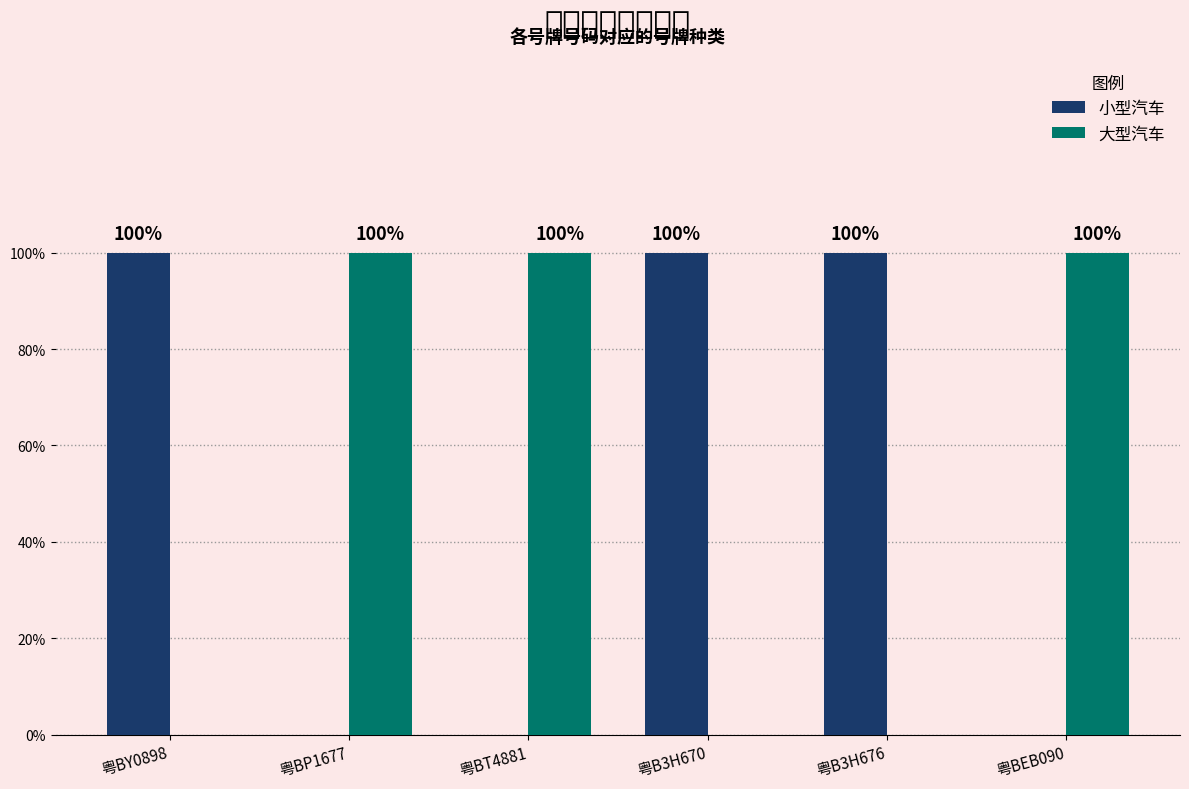

Rank the series by their maximum value, from highest to lowest.

小型汽车, 大型汽车